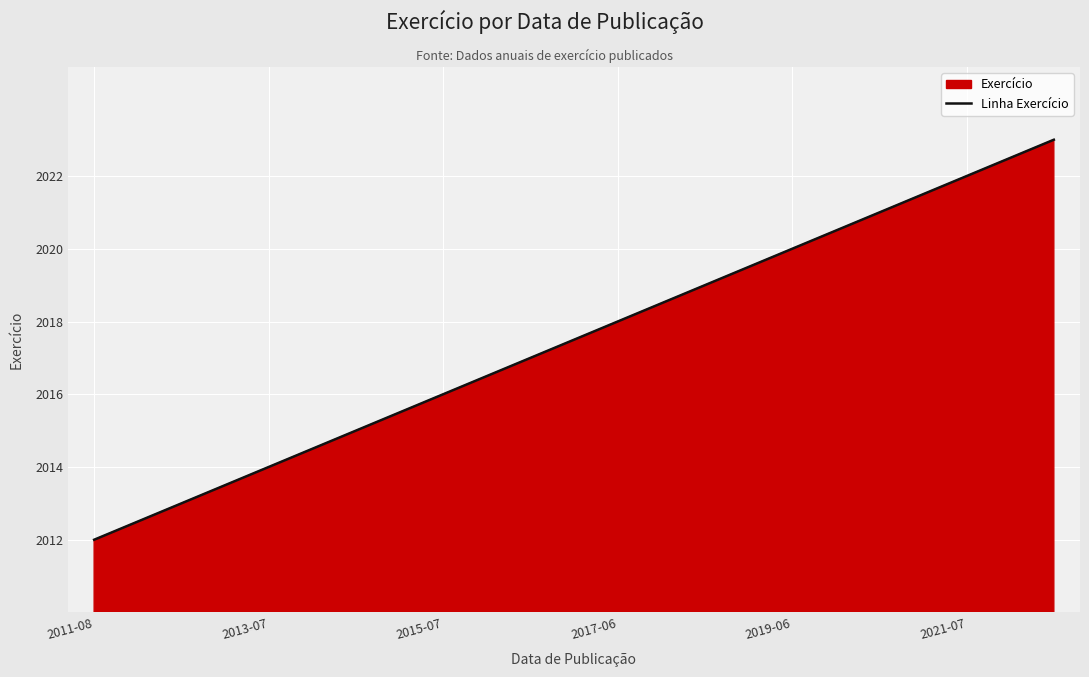

The chart shows a value of 2016 at 2015-07. True or false?

True